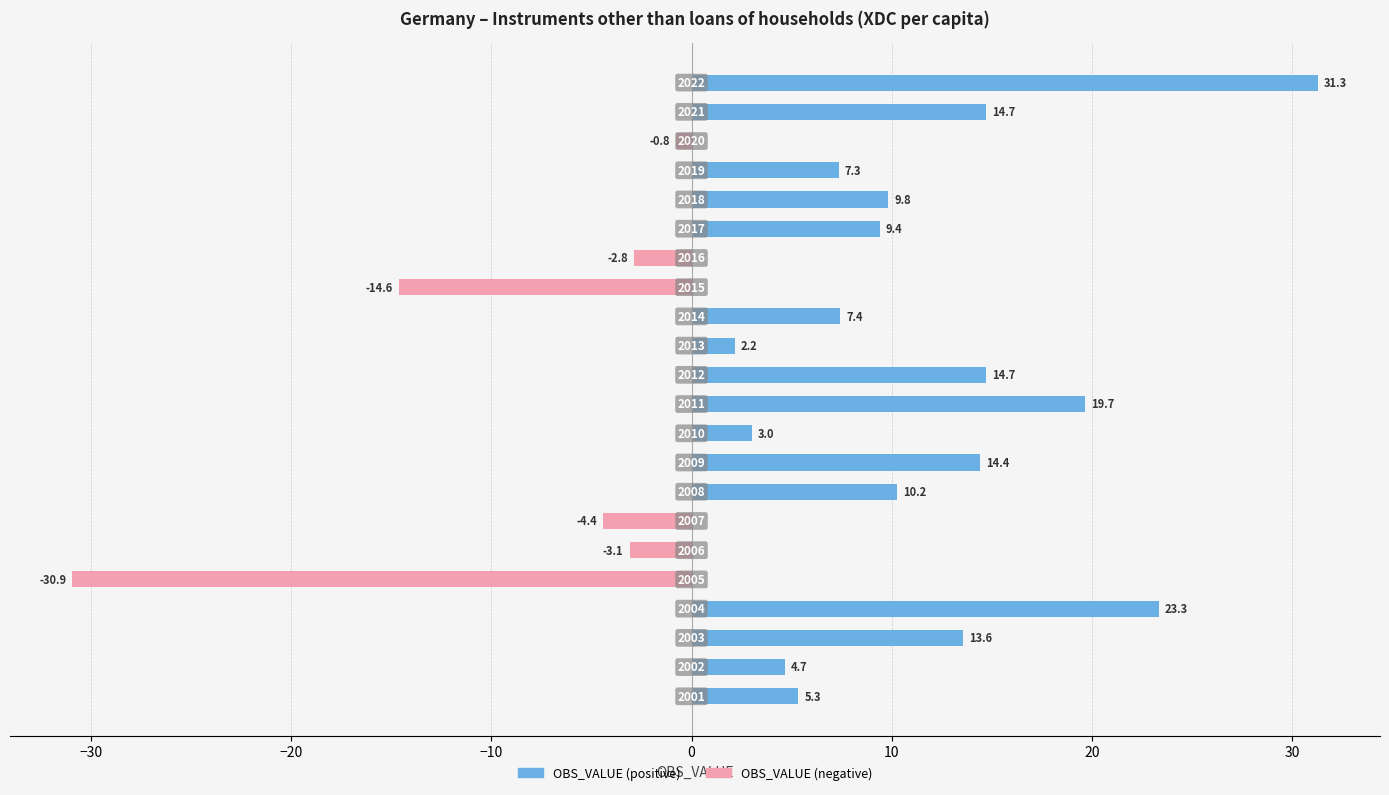

What is the difference between the maximum and minimum values in the OBS_VALUE (negative) series?

30.9